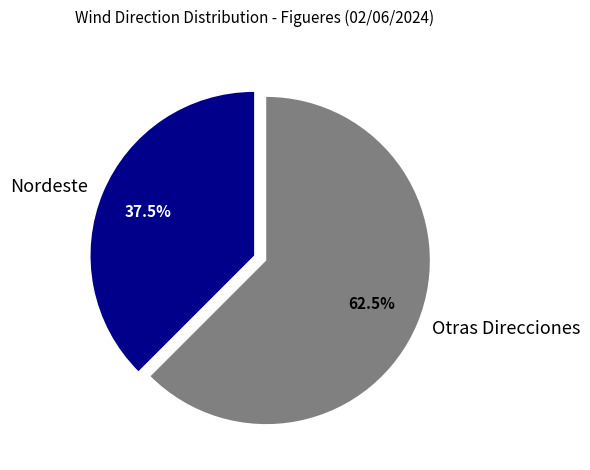

Which has a higher value, Otras Direcciones or Nordeste?

Otras Direcciones